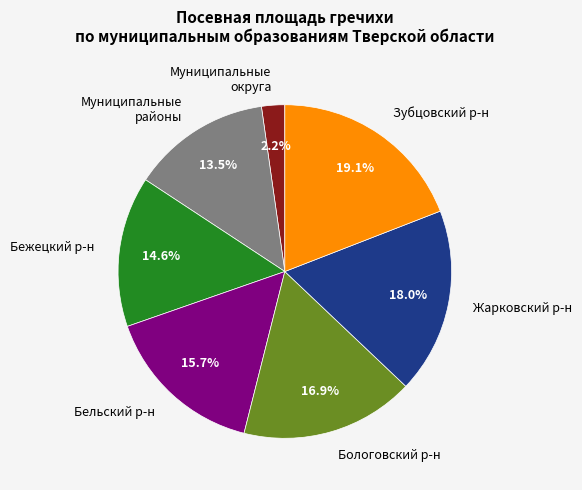

Rank the categories by value from lowest to highest.

Муниципальные округа, Муниципальные районы, Бежецкий р-н, Бельский р-н, Бологовский р-н, Жарковский р-н, Зубцовский р-н